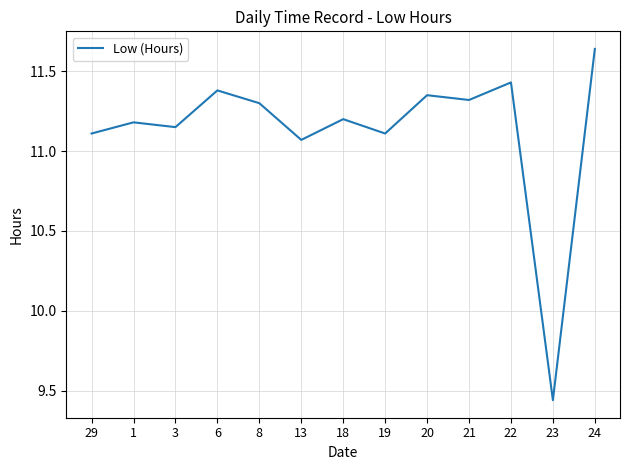

How many series are shown in this chart?

1